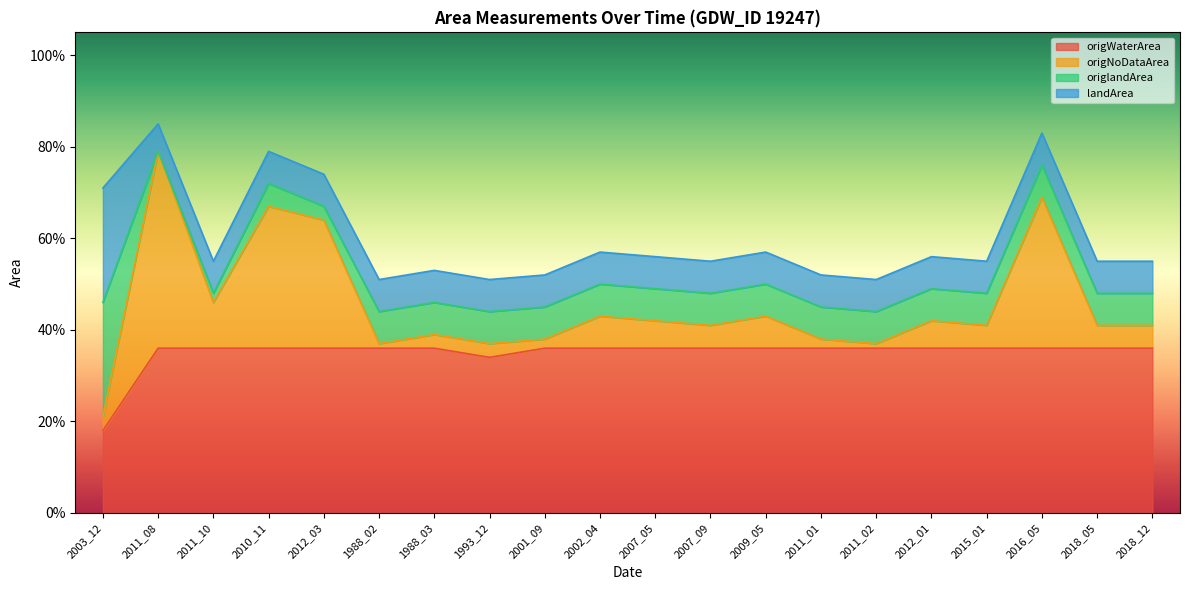

Which series changed the most between 2001_09 and 2011_01?

origWaterArea